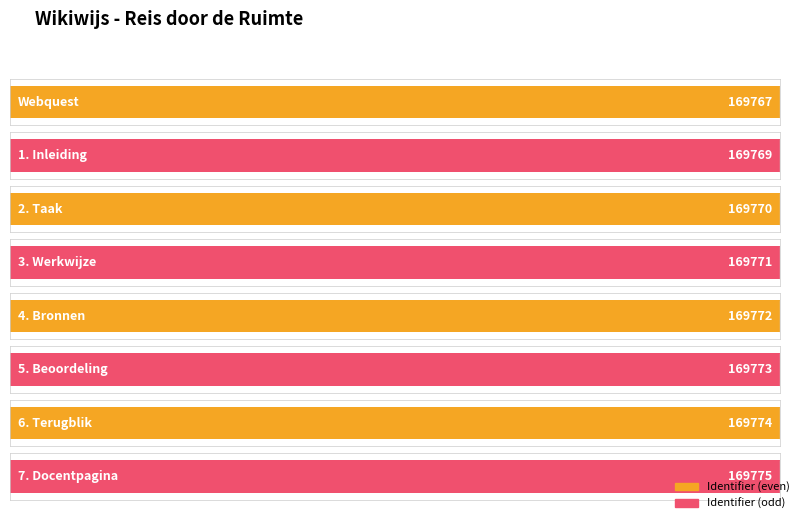

Rank the categories by value from highest to lowest.

7. Docentpagina, 6. Terugblik, 5. Beoordeling, 4. Bronnen, 3. Werkwijze, 2. Taak, 1. Inleiding, Webquest